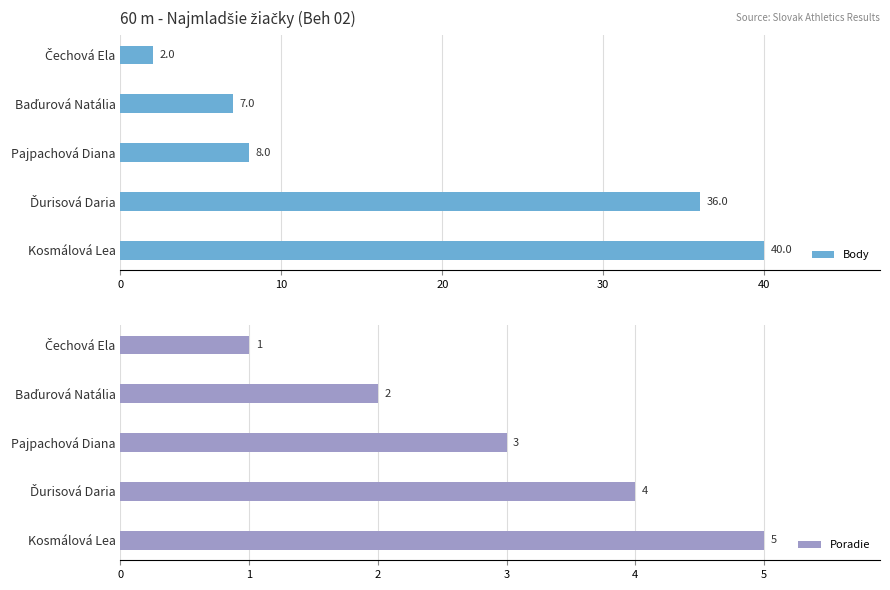

Where is Body nearest to the value 21?

Pajpachová Diana